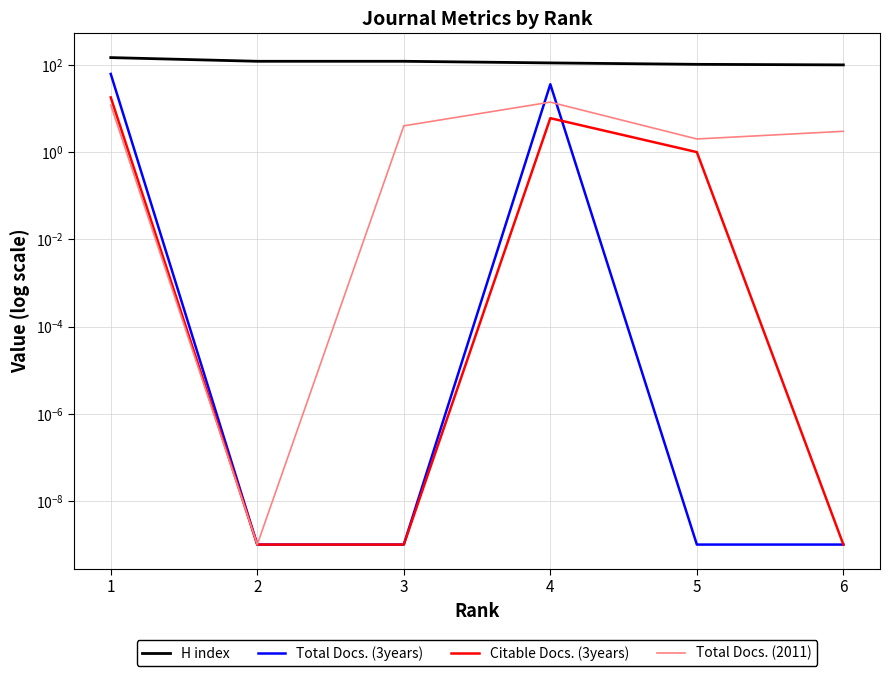

At which category does the chart reach its minimum across all series?

2